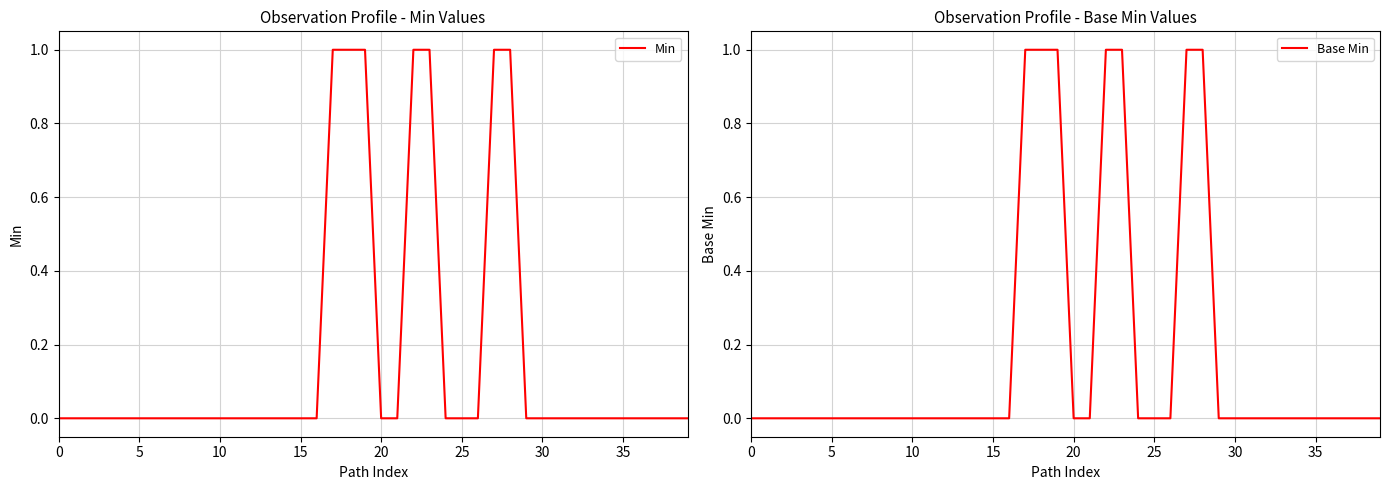

Rank the series by their maximum value, from highest to lowest.

Min, Base Min